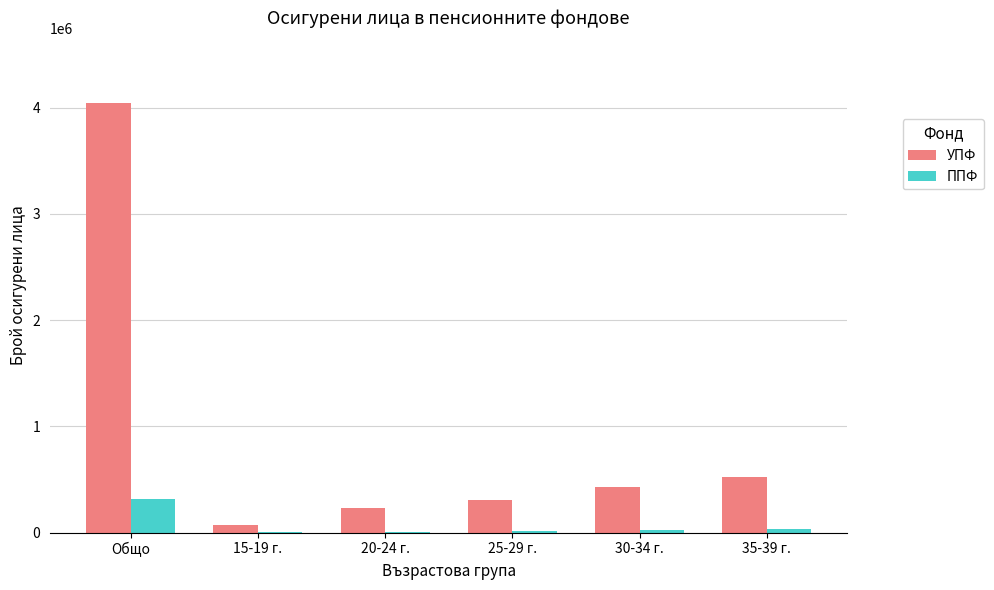

How many groups of bars are there?

6